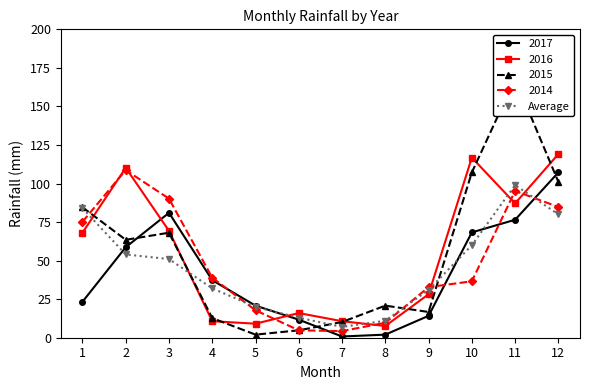

What is the value of the 7th point from the left?

7